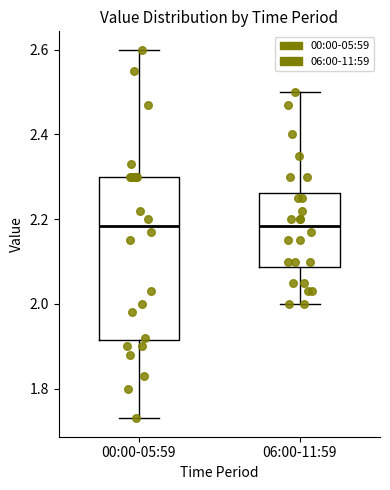

Reading left to right, transcribe this box plot: for each box, give where its median line is, the range the box spans, and where its two whiskers end, as read against the y-axis. The values are not printed on the chart, so give them approximately, as read against the axis.

00:00-05:59: median 2.18, box 1.92 to 2.30, whiskers 1.74 to 2.60
06:00-11:59: median 2.18, box 2.08 to 2.26, whiskers 2.00 to 2.50